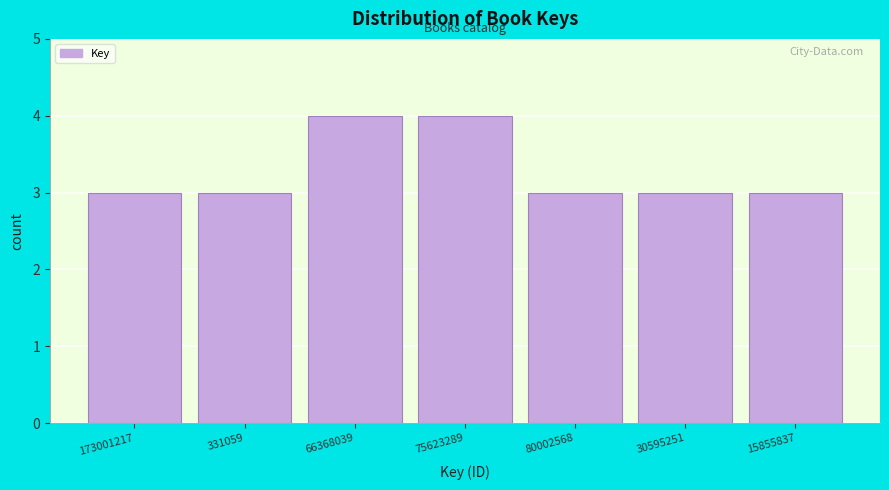

Reading left to right, extract all data points from this chart.

173001217=3	331059=3	66368039=4	75623289=4	80002568=3	30595251=3	15855837=3